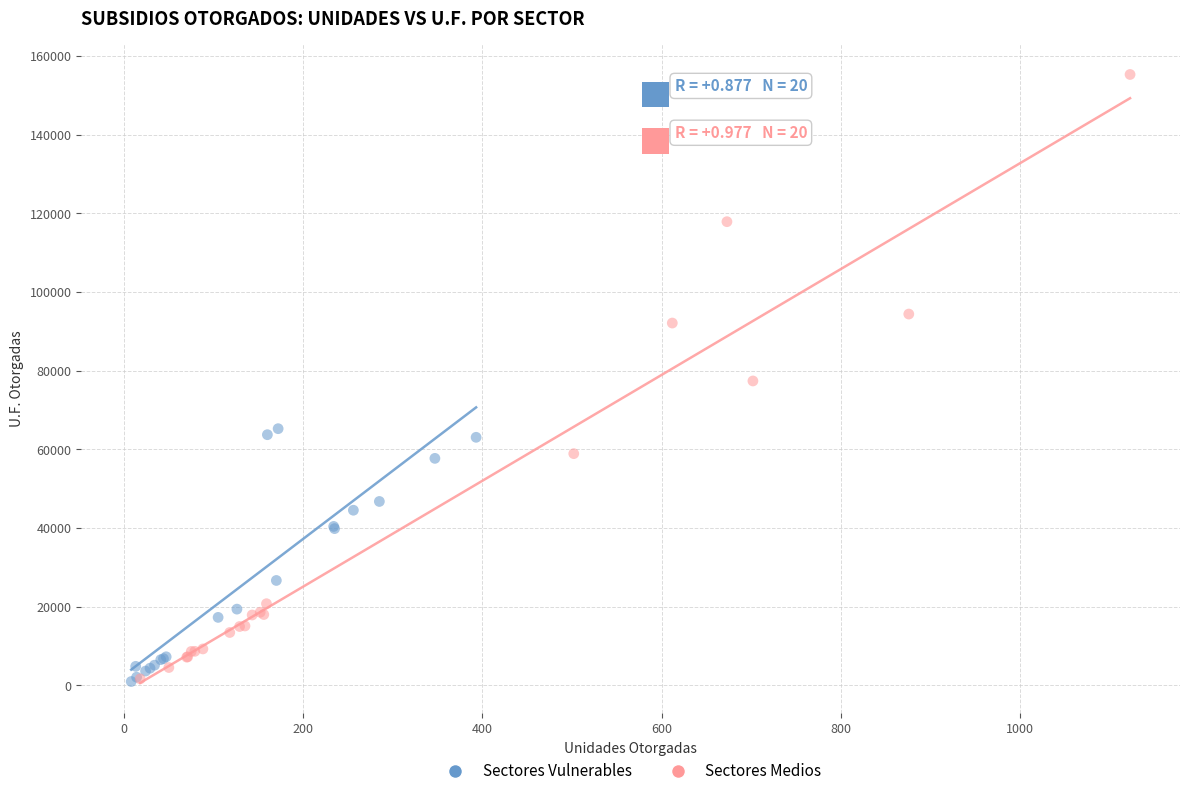

What are all the series names shown in the legend?

Sectores Vulnerables, Sectores Medios